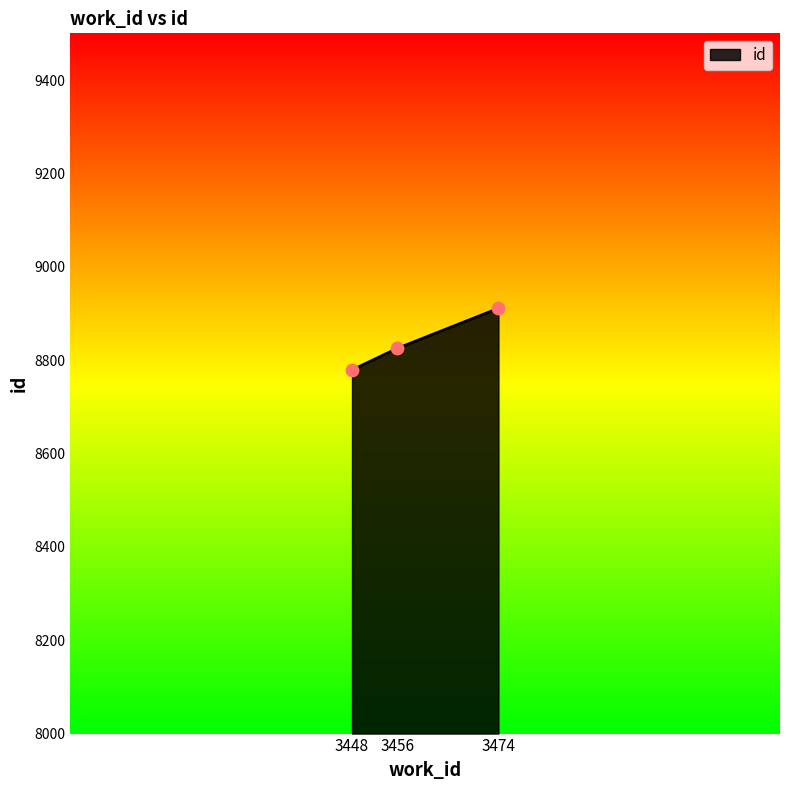

What is the ratio of the value at 3456 to the value at 3474?

1.0